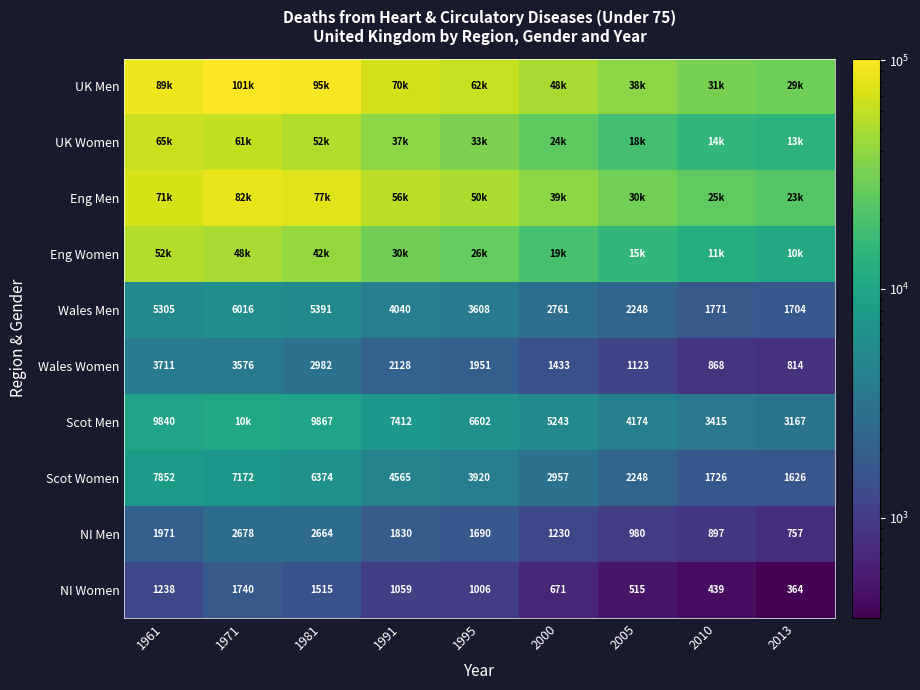

Between 2010 and 2000, which is larger?

2000